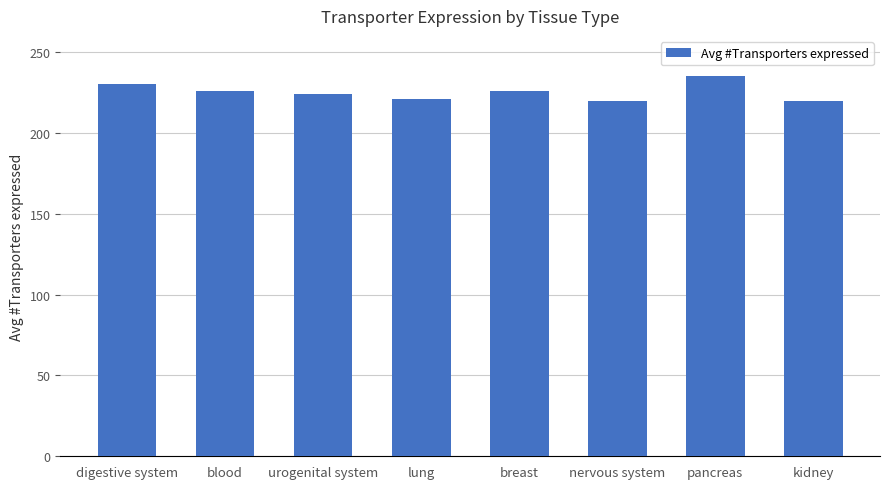

What is the change in value from blood to nervous system?

-6